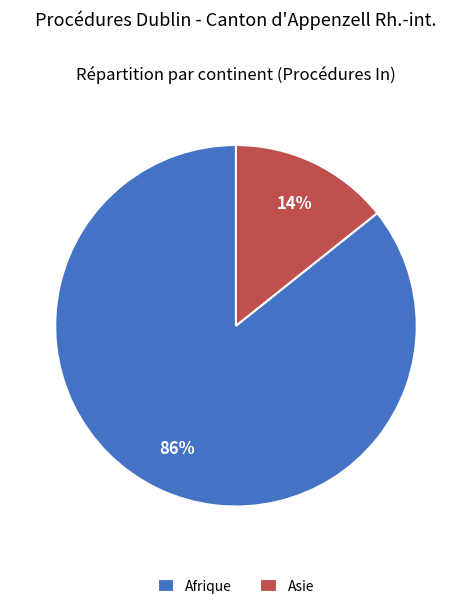

What percentage is the Afrique slice, to the nearest percent?

86%